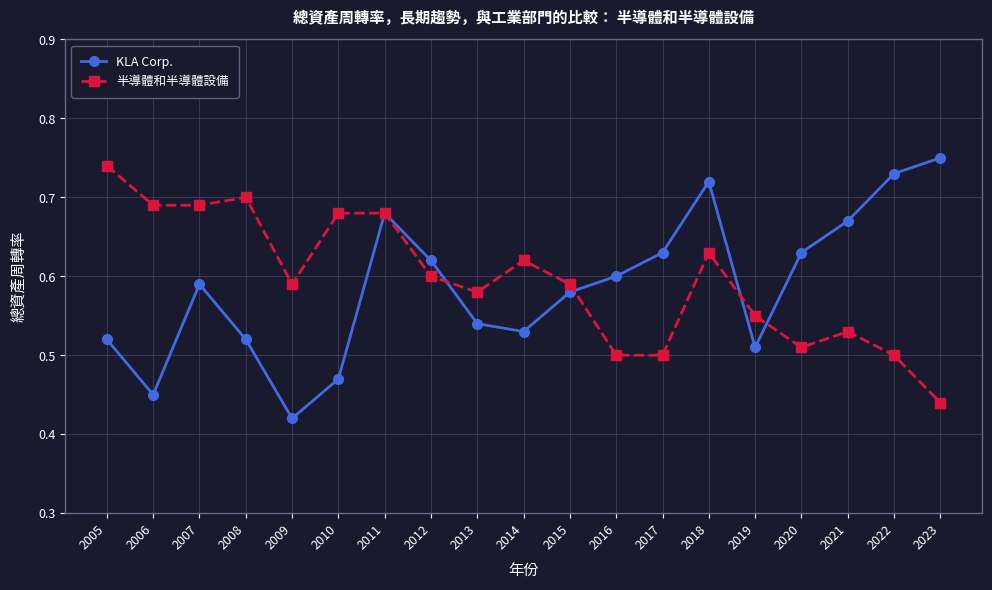

At how many categories does at least one series exceed 0?

19